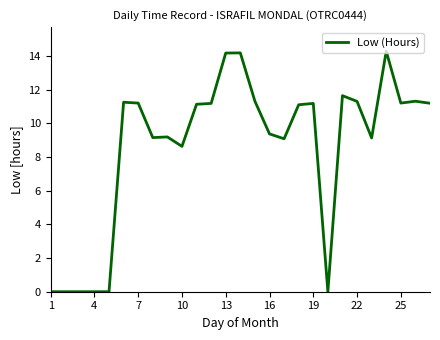

What is the greatest value displayed?

14.3